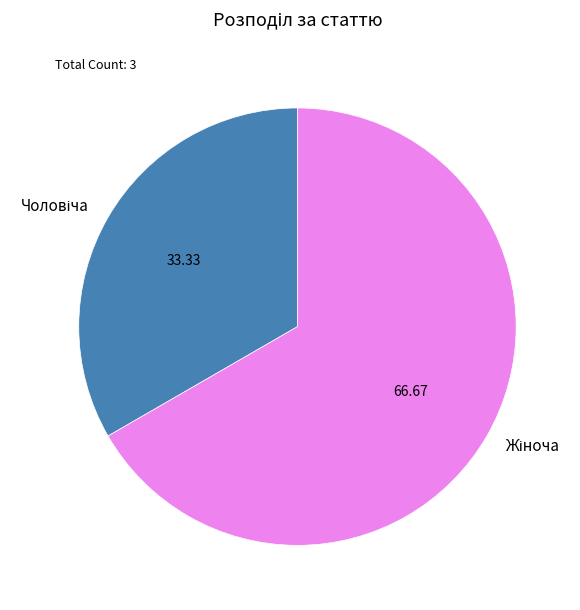

Is there any slice that represents more than half of the pie?

Yes